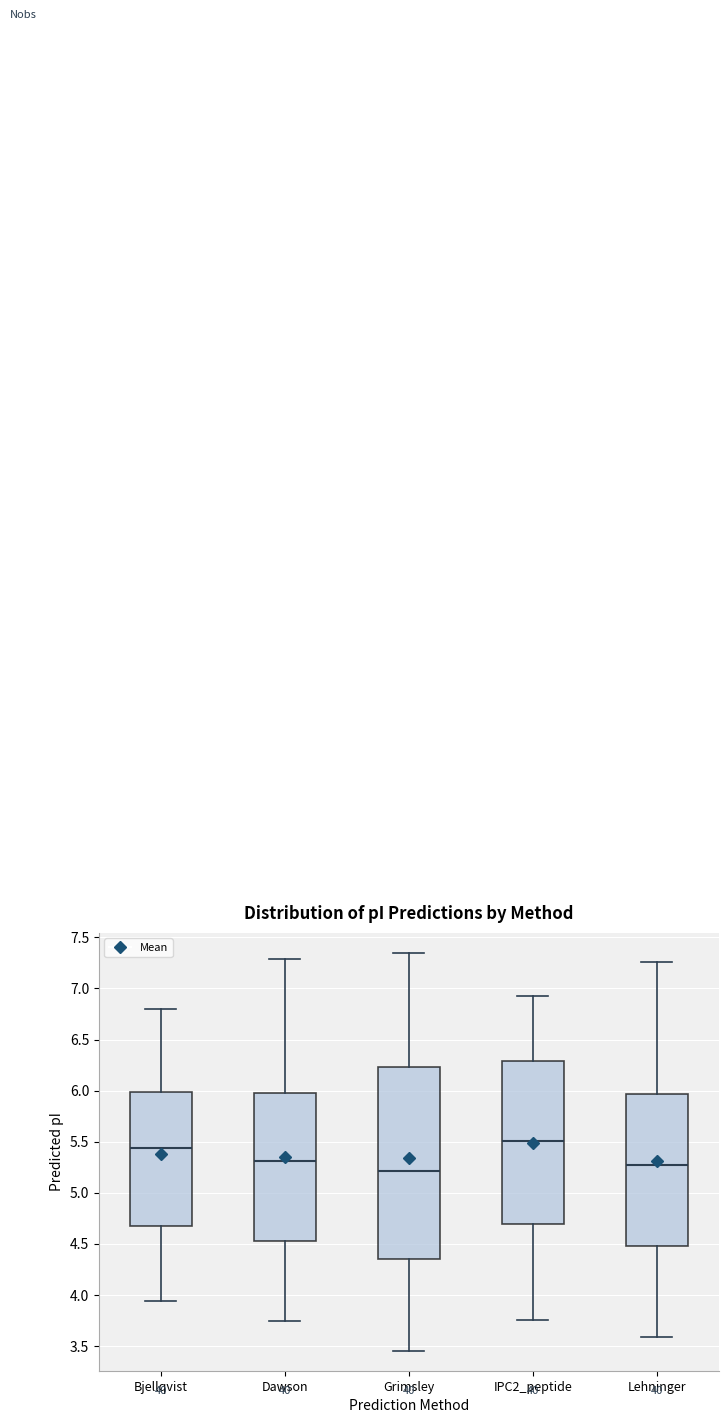

Comparing the boxes themselves (not the whiskers), which one is the tallest?

Grimsley